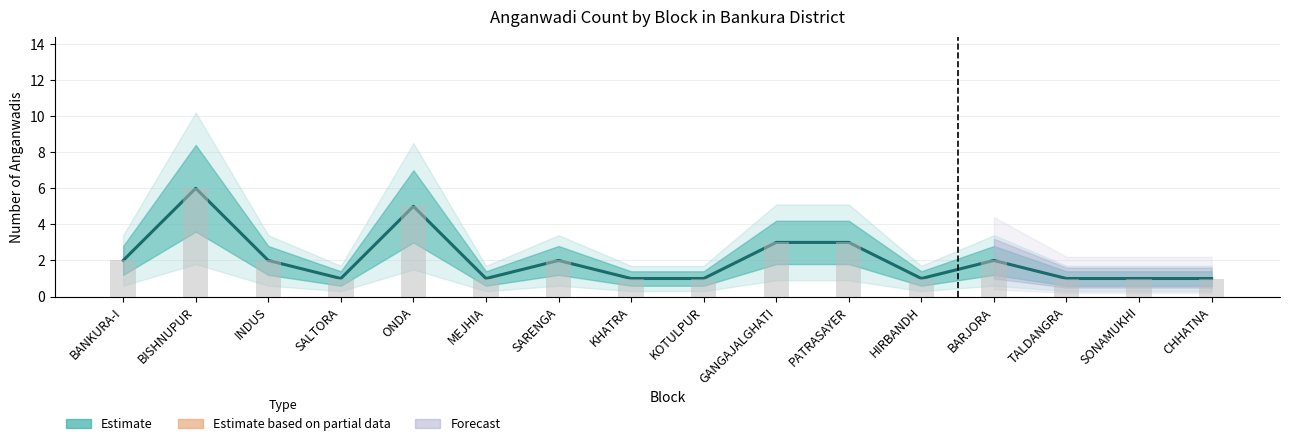

Reading right to left, extract all data points from this chart.

Estimate (count): 1	1	1	2	1	3	3	1	1	2	1	5	1	2	6	2
Raw count: 1	1	1	2	1	3	3	1	1	2	1	5	1	2	6	2